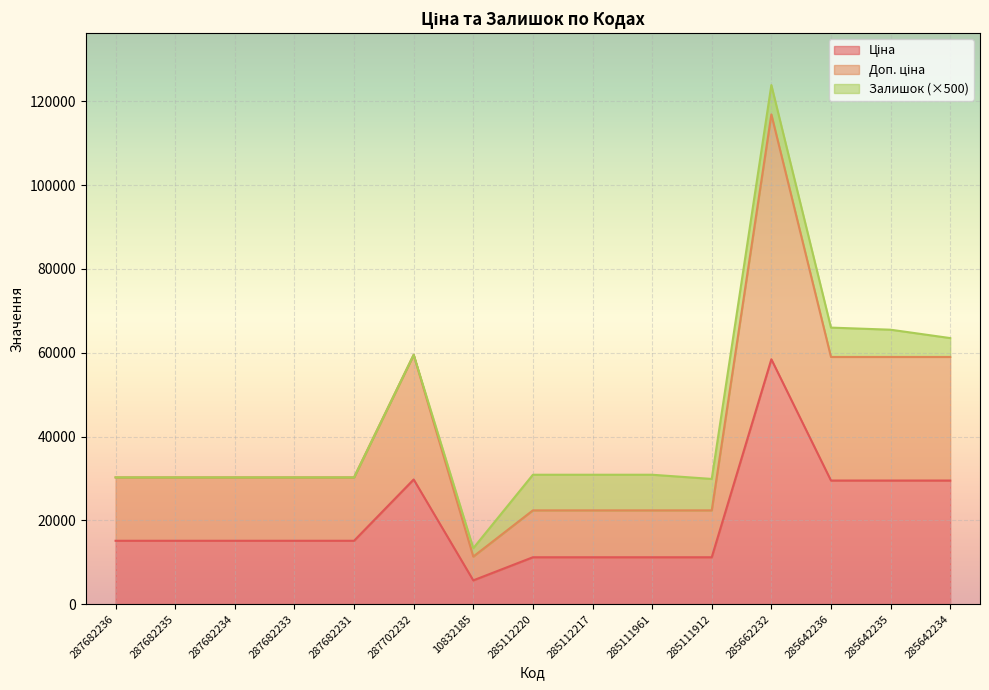

What is the label of the 1st point from the left?

287682236